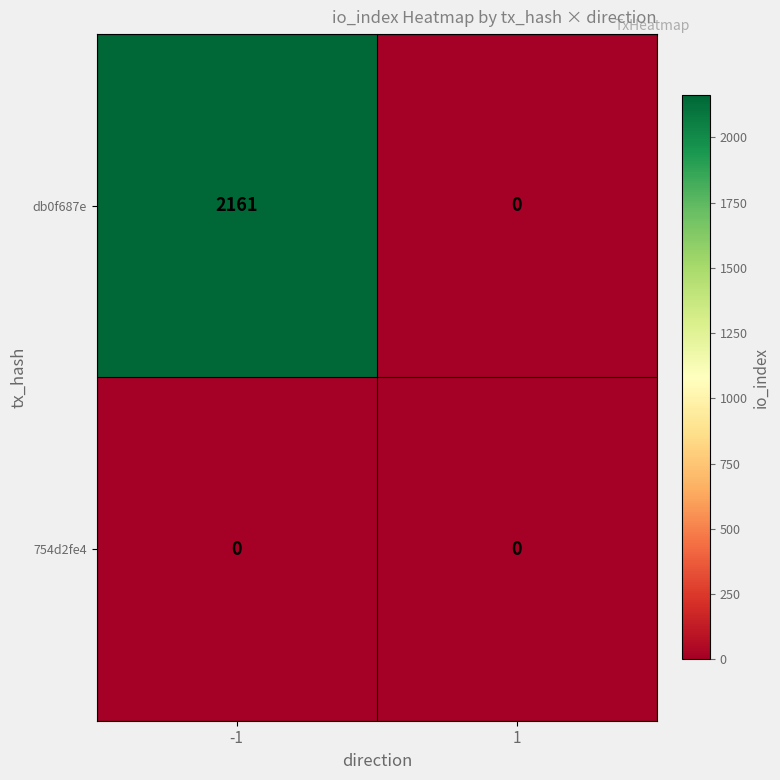

Which series has the largest range (max minus min)?

db0f687e